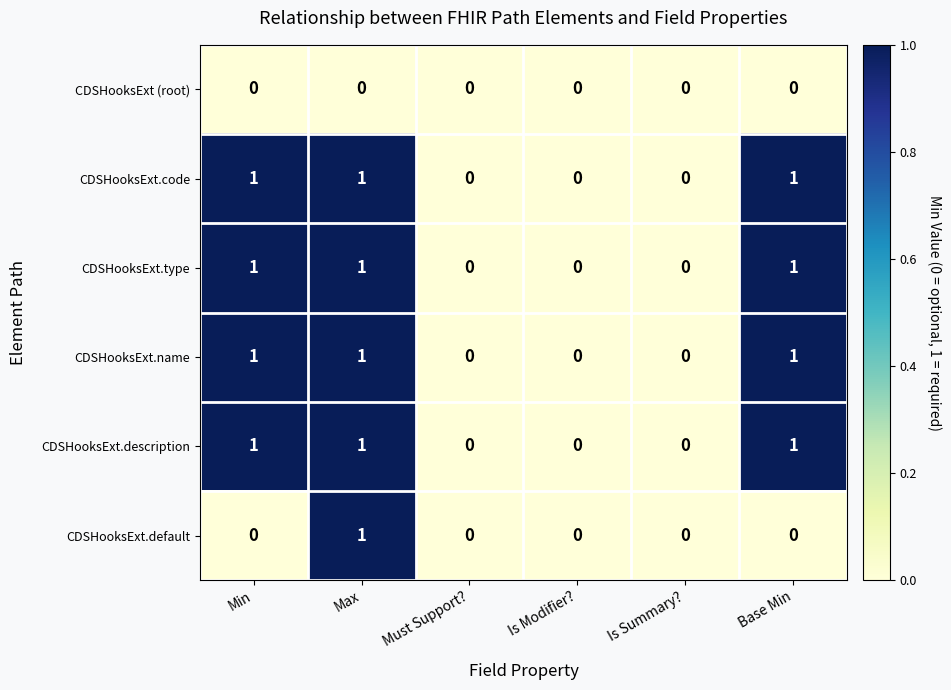

What is the total value across all series at Max?

5